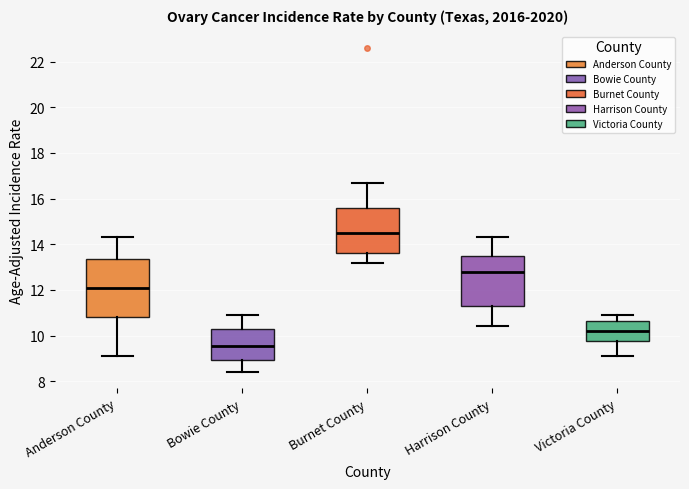

Which box's median line is the lowest?

Bowie County